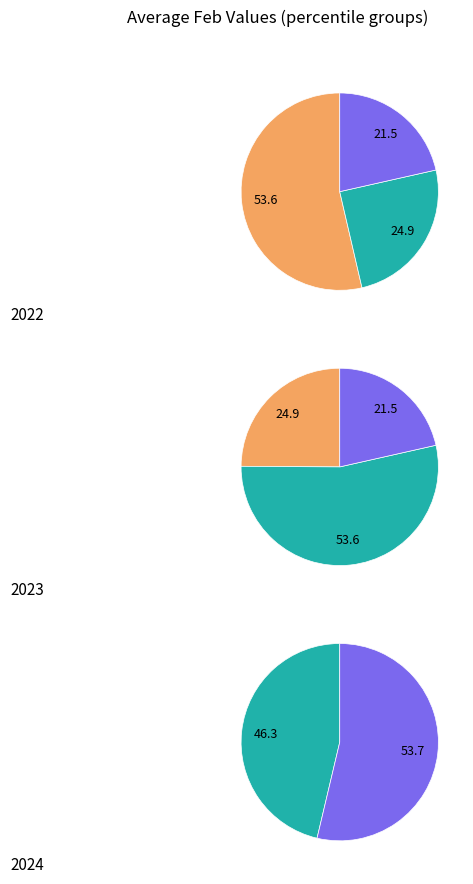

What is the change in value from pct15 to pct75?

-1.6